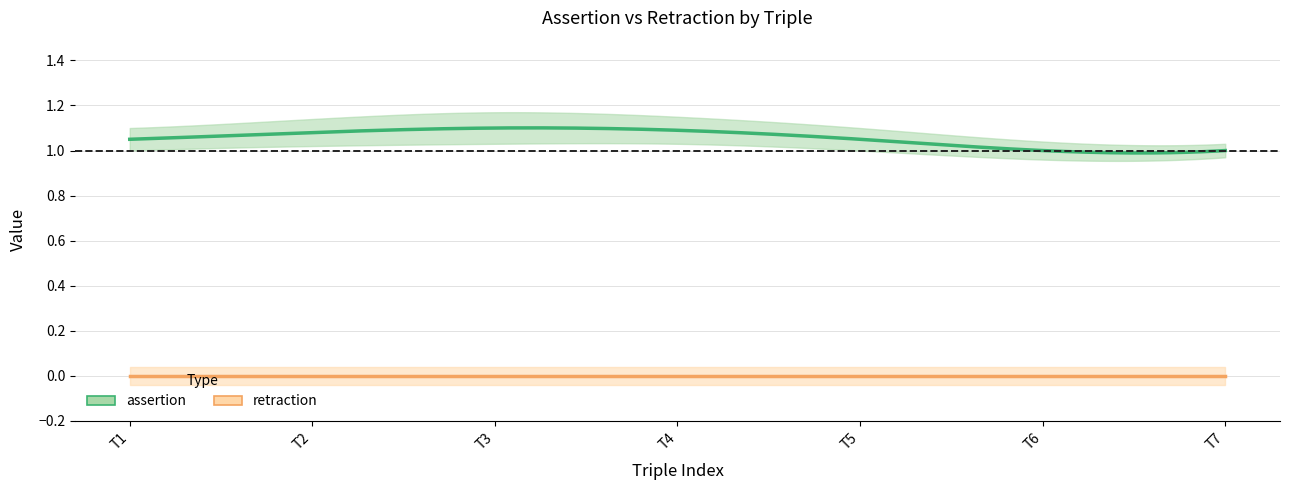

True or false: assertion and retraction cross at least once.

False